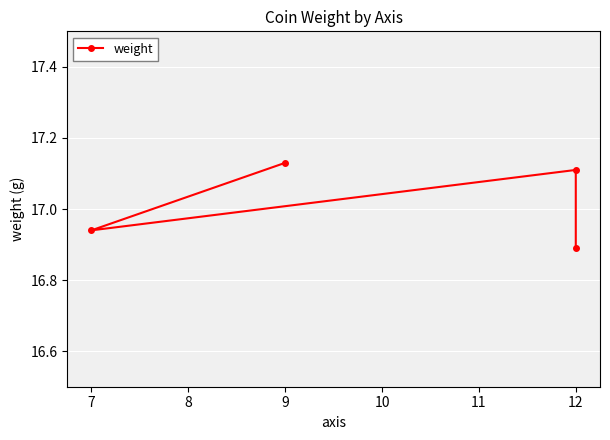

How many lines are shown in the chart?

1